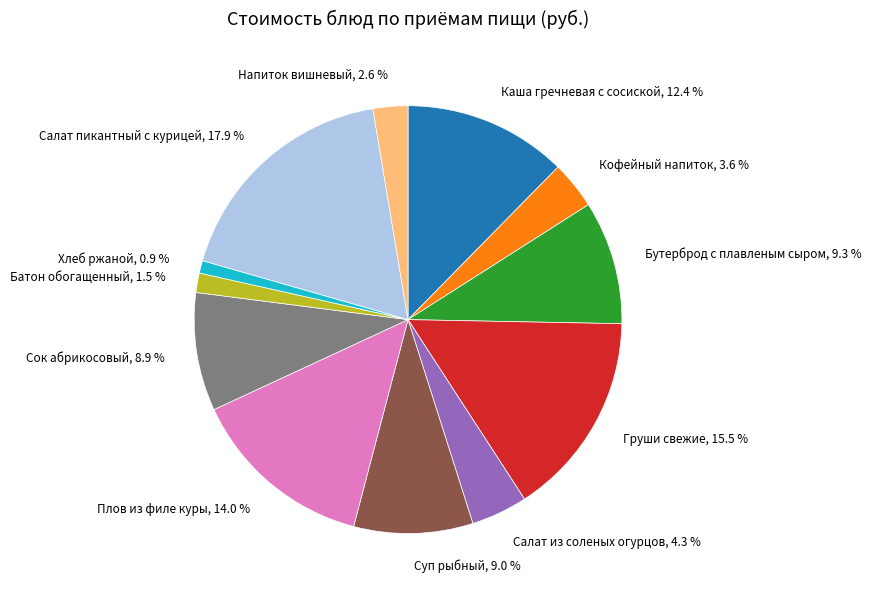

Does any single category account for the majority?

No